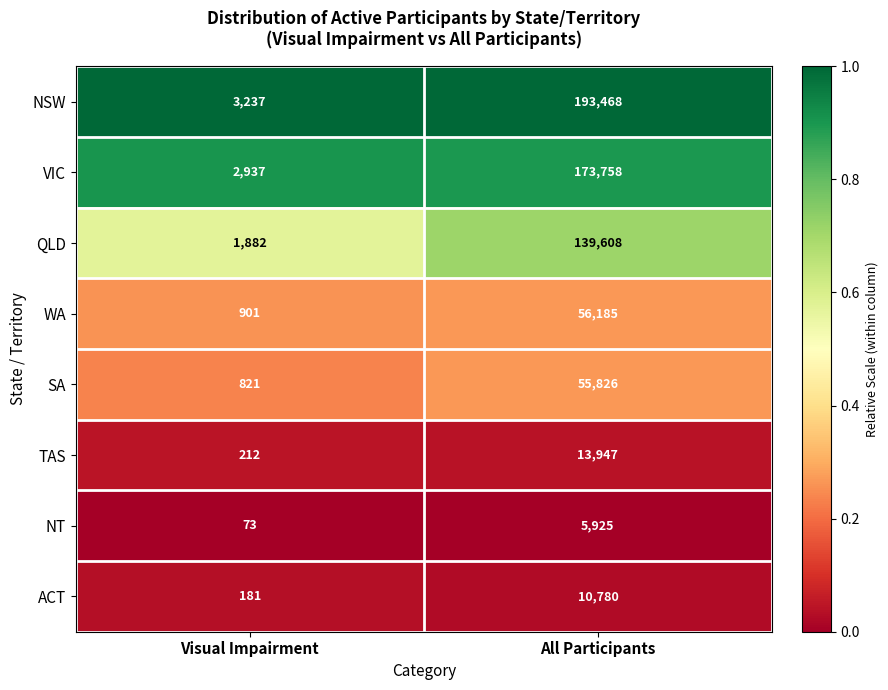

Reading left to right, list all the values displayed in this chart.

NSW: 3237	193468
VIC: 2937	173758
QLD: 1882	139608
WA: 901	56185
SA: 821	55826
TAS: 212	13947
NT: 73	5925
ACT: 181	10780